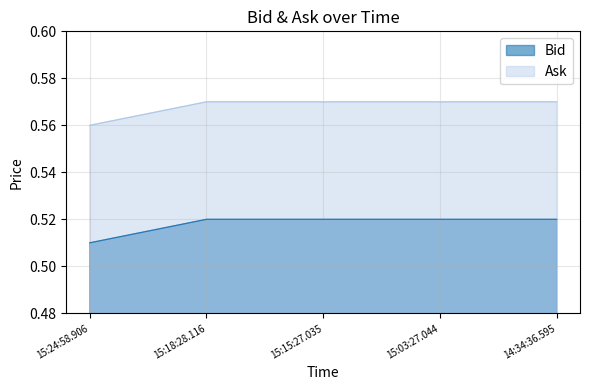

Is it true that Bid equals 0.5 at 15:03:27.044?

True